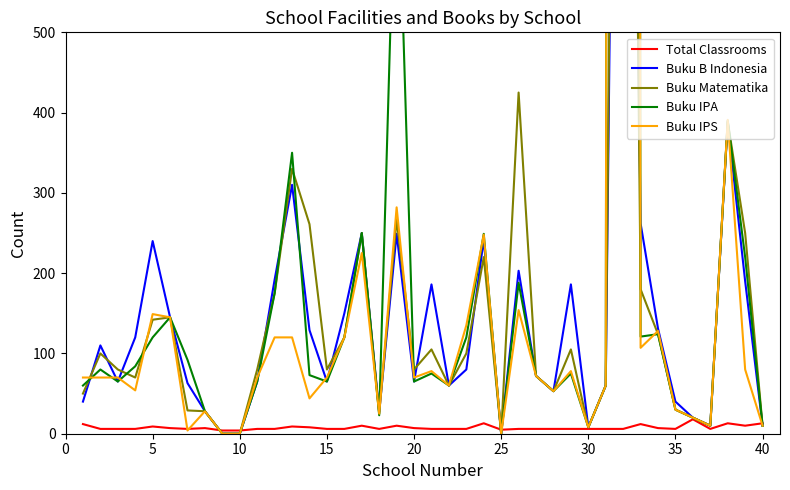

What is the maximum value for Total Classrooms?

18